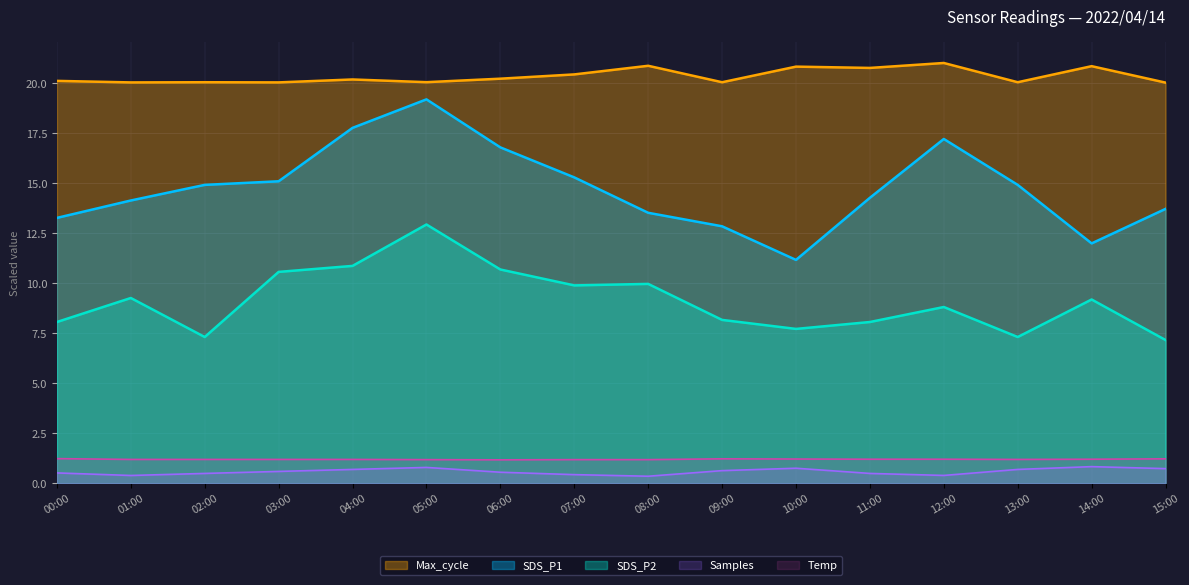

What position from the right is 03:00?

13